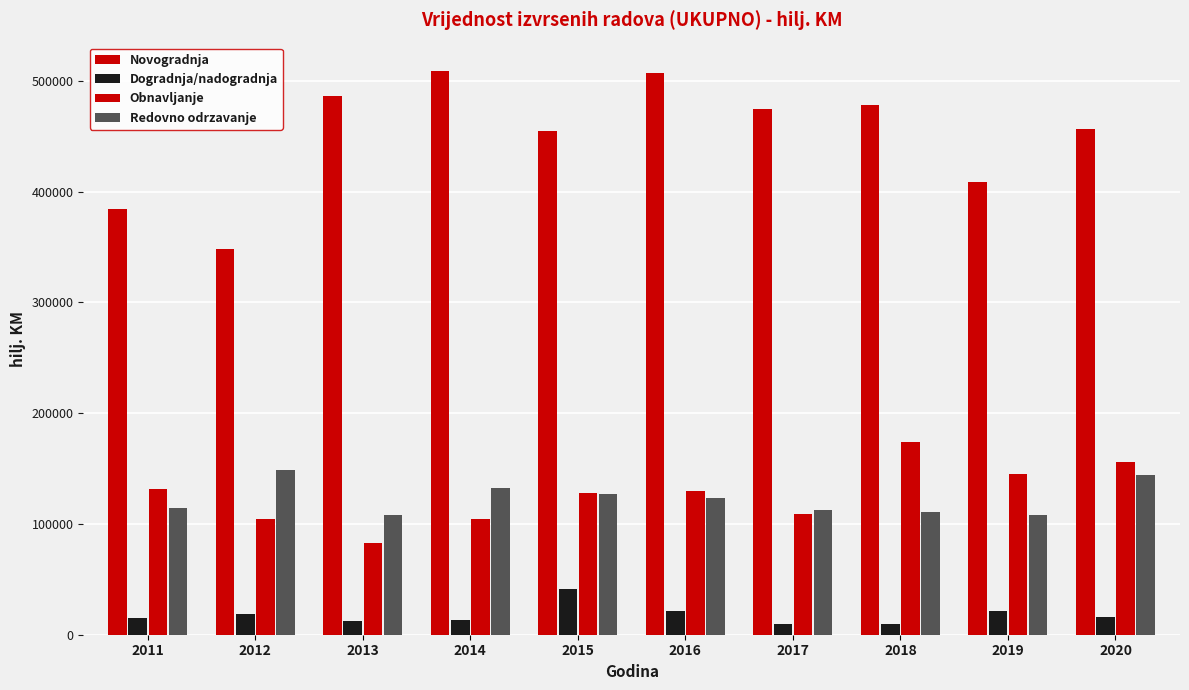

Count the number of categories in the chart.

10